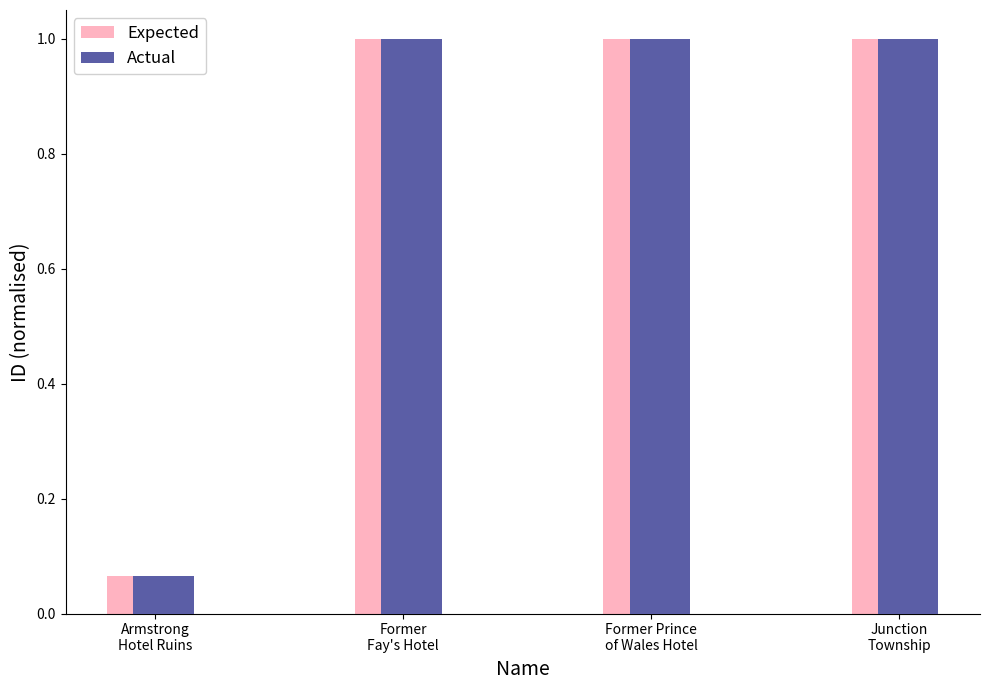

What is the sum of all Actual values?

3.1